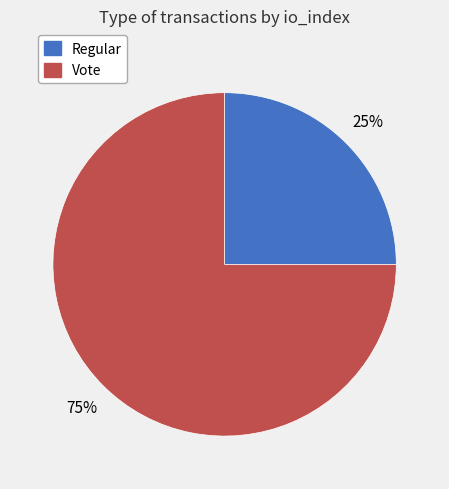

Do Regular and Vote together represent more than half of the pie?

Yes